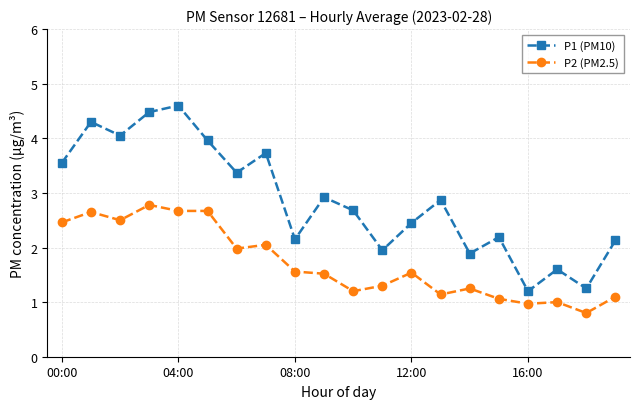

True or false: P1 (PM10) and P2 (PM2.5) cross at least once.

False